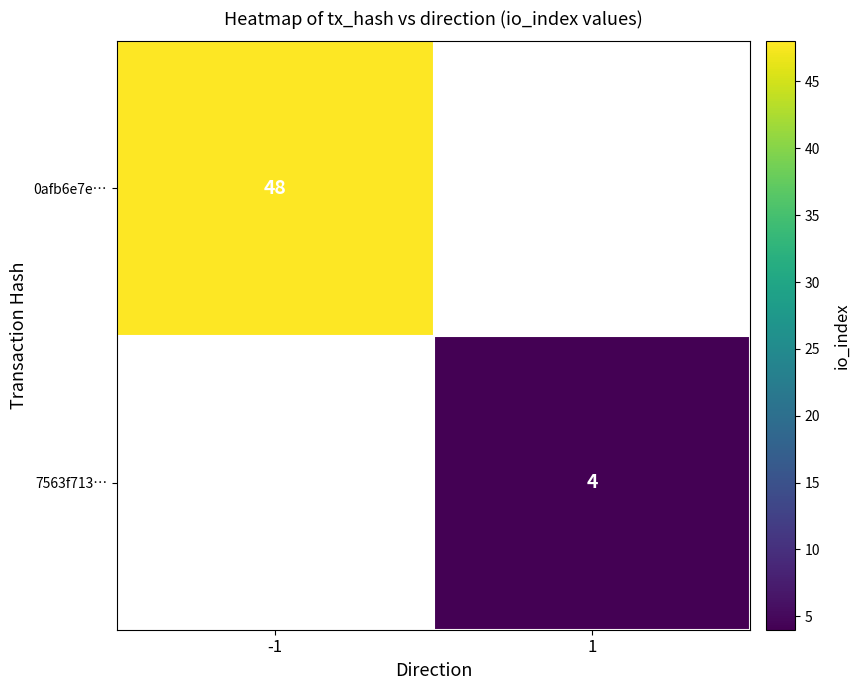

Is it true that 7563f713… equals 3 at 1?

False